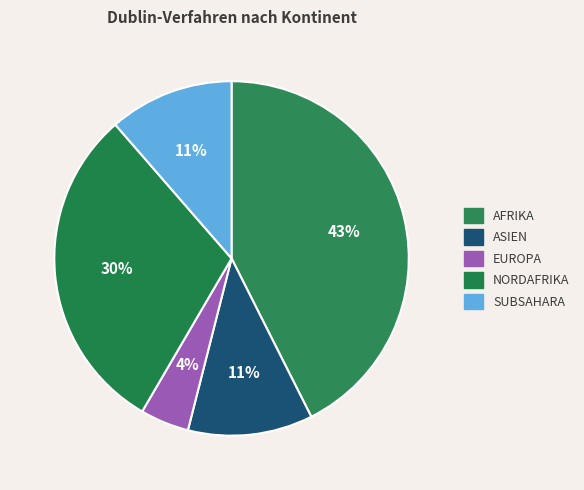

How many slices are in this pie chart?

5